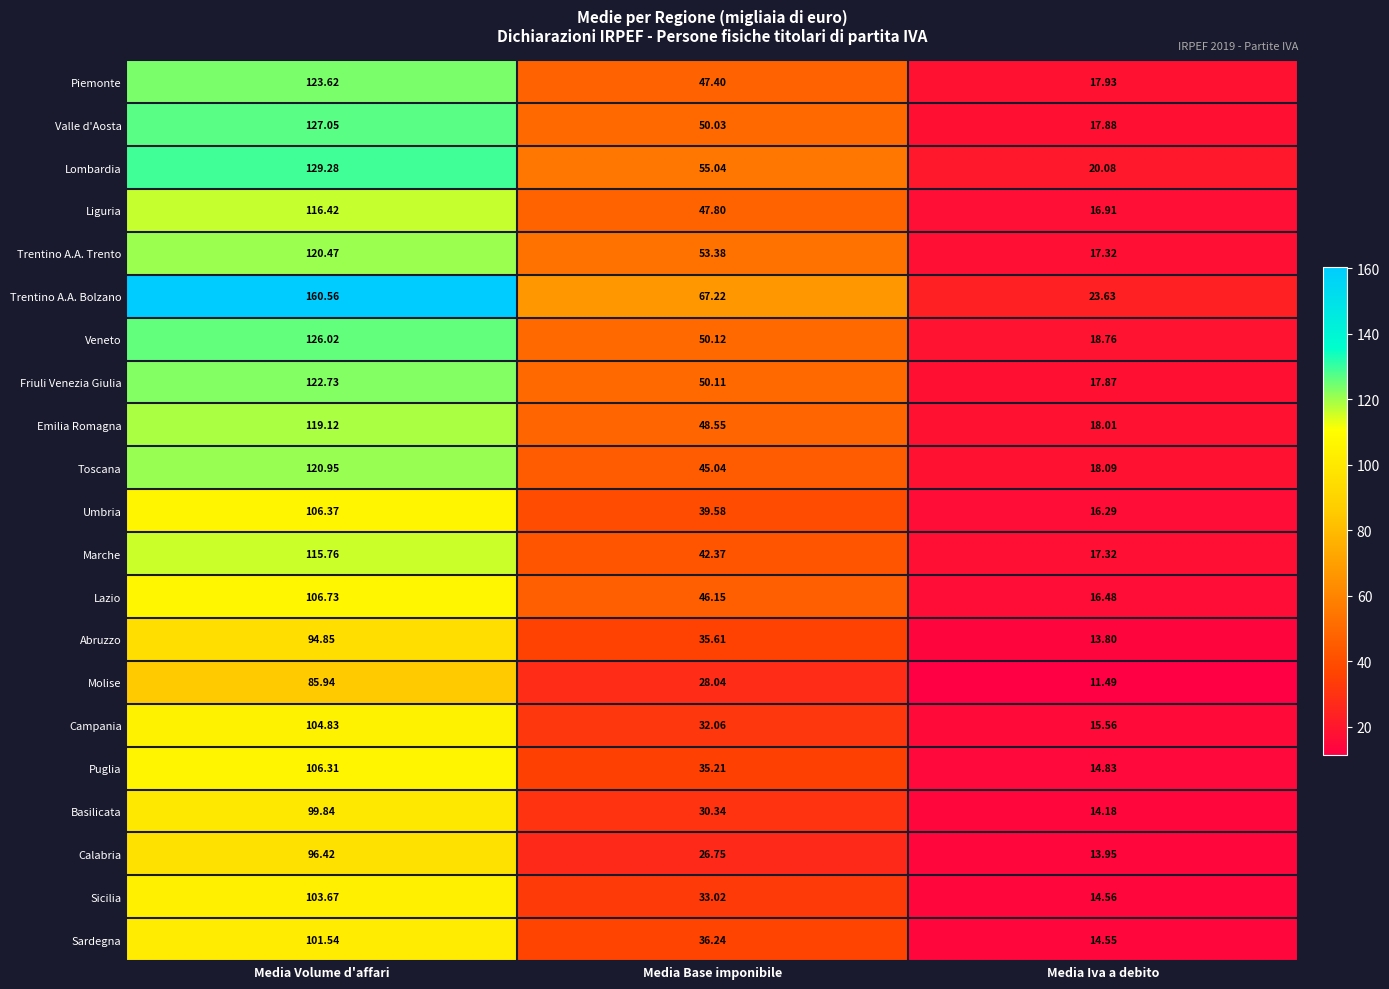

At Media Volume d'affari, list the series in order from smallest to largest.

Molise, Abruzzo, Calabria, Basilicata, Sardegna, Sicilia, Campania, Puglia, Umbria, Lazio, Marche, Liguria, Emilia Romagna, Trentino A.A. Trento, Toscana, Friuli Venezia Giulia, Piemonte, Veneto, Valle d'Aosta, Lombardia, Trentino A.A. Bolzano